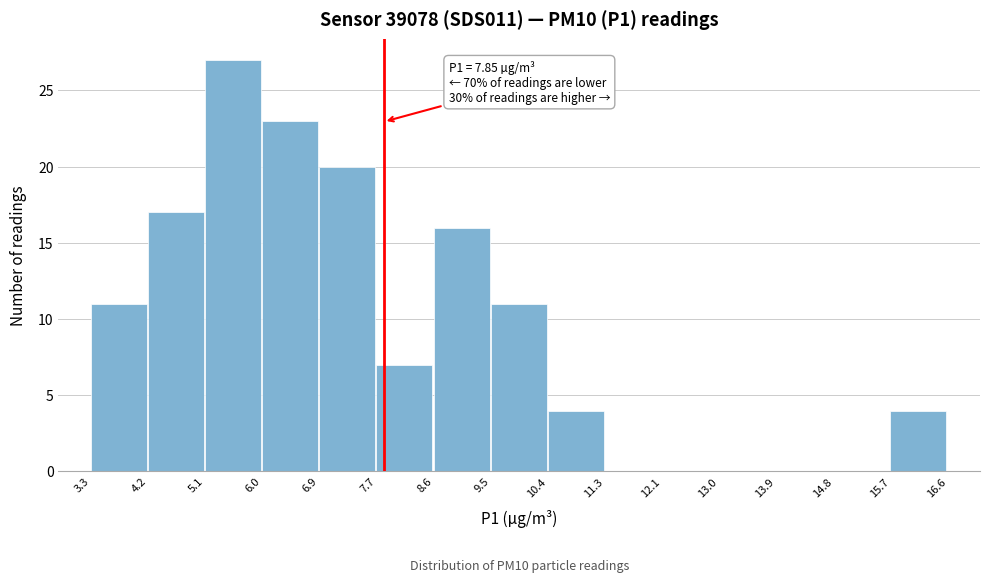

Which range on the x-axis has the tallest bar?

5.1 to 6.0